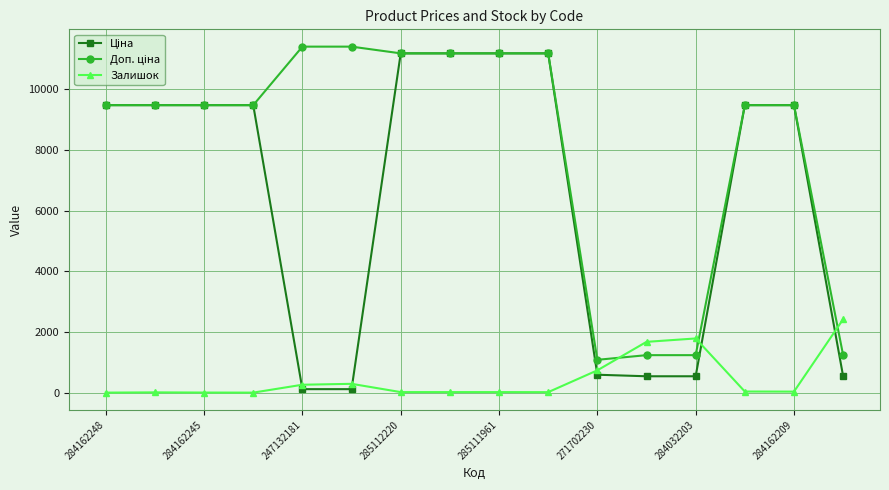

At how many categories does at least one series exceed 7186?

12